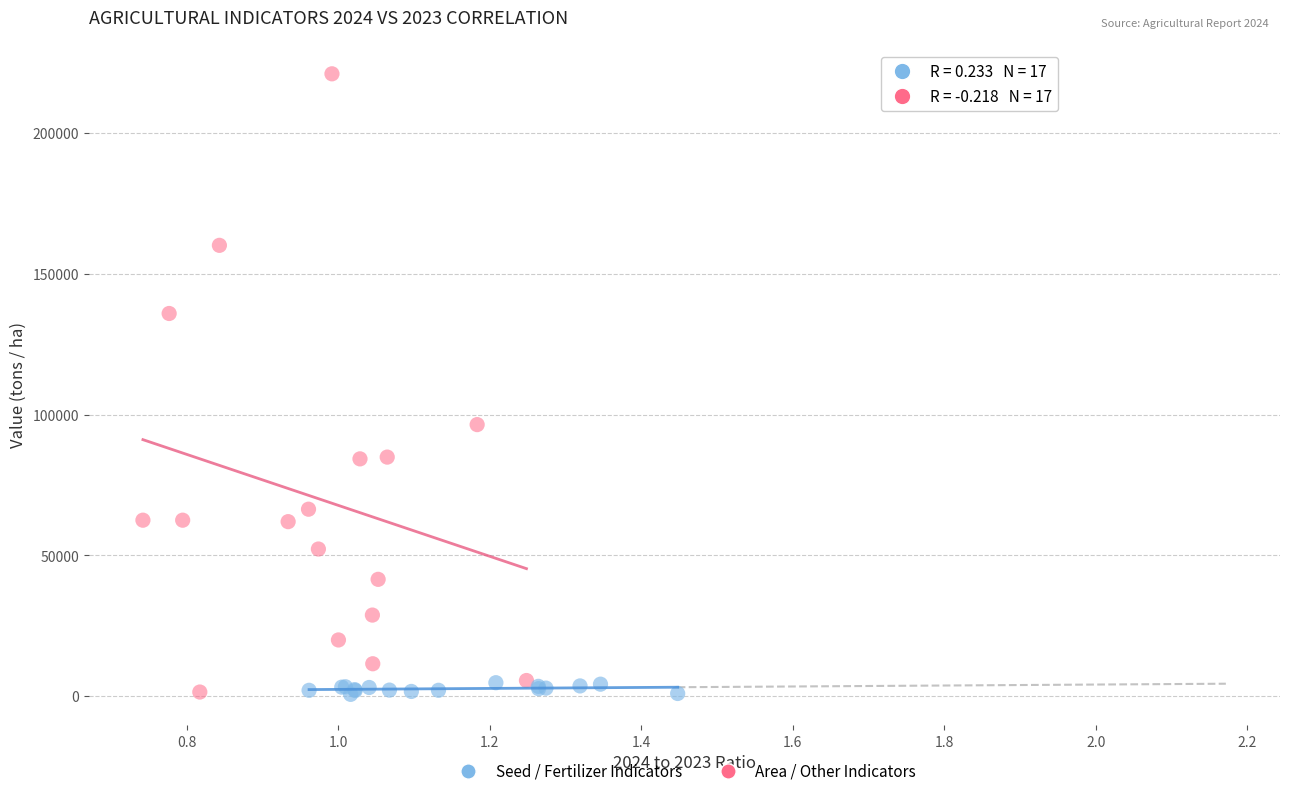

Which series reaches the maximum Y coordinate?

Area / Other Indicators